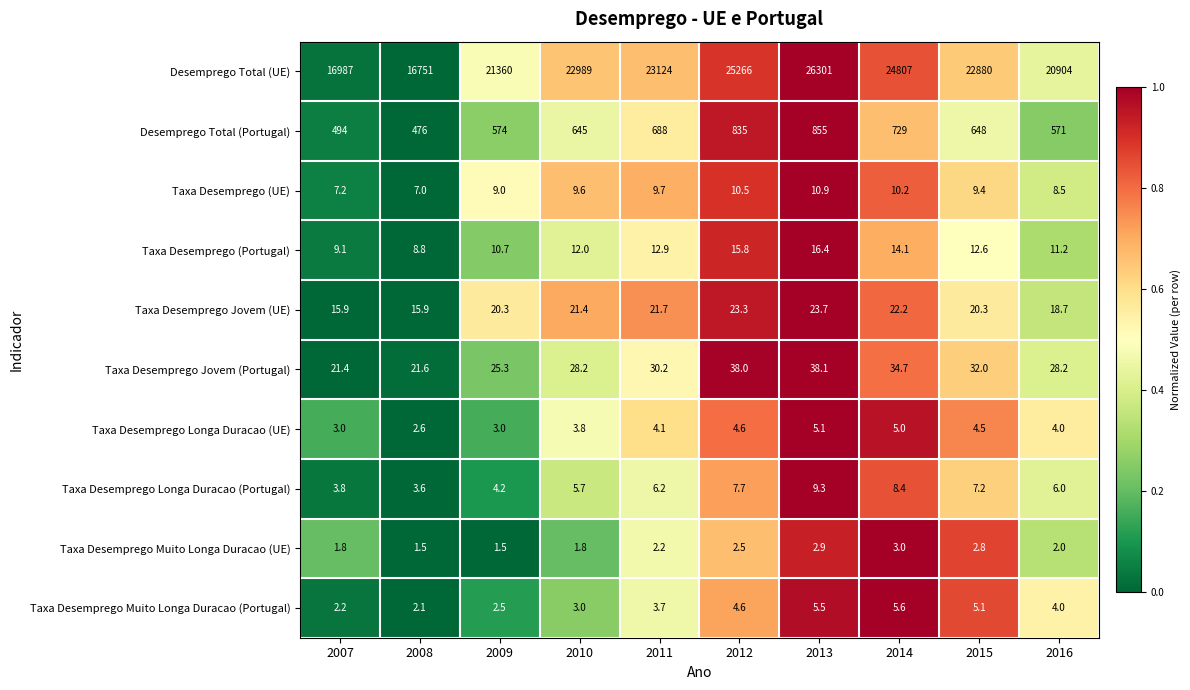

At which category is the sum across all series the highest?

2013